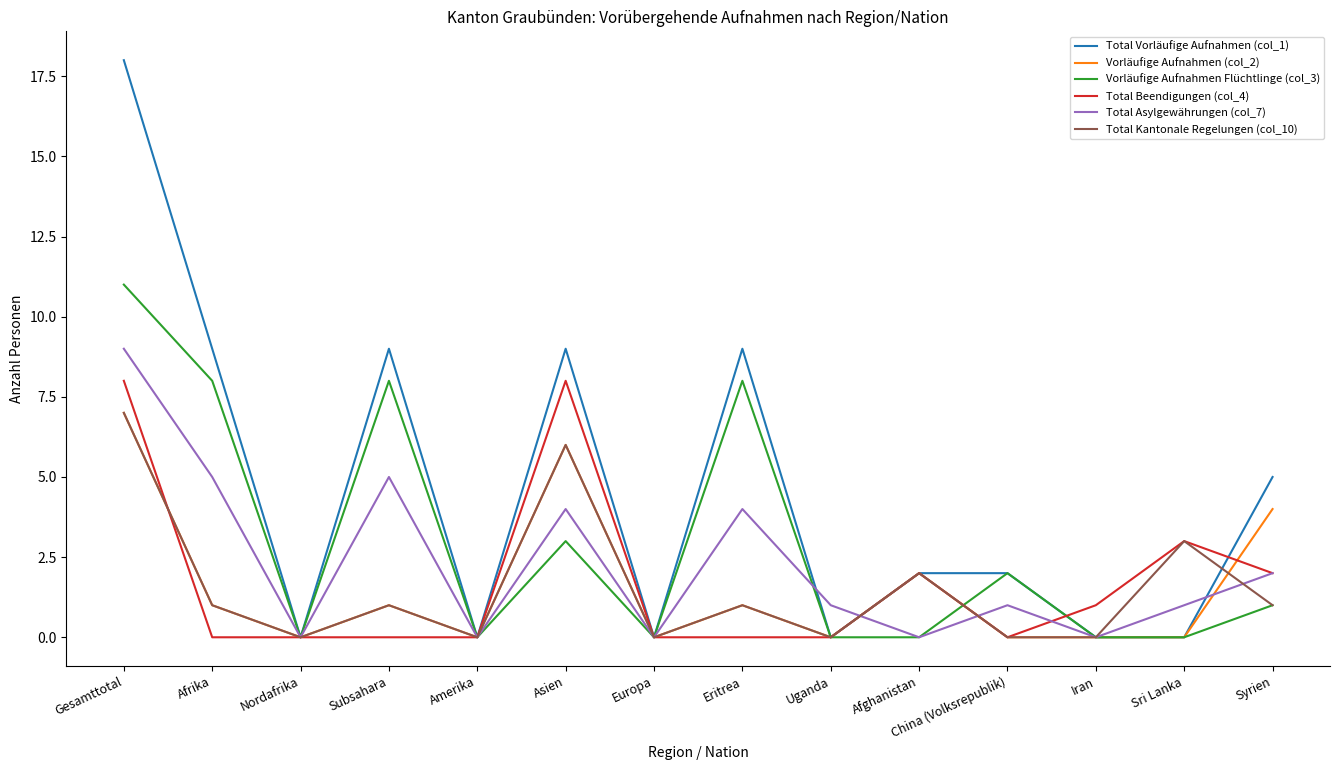

What is the greatest value displayed?

18